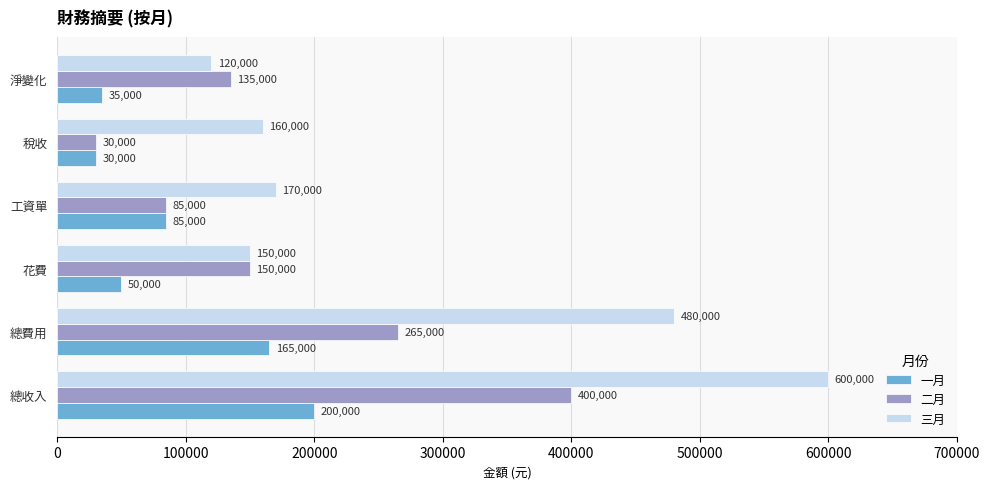

Which series has the largest total across all categories?

三月